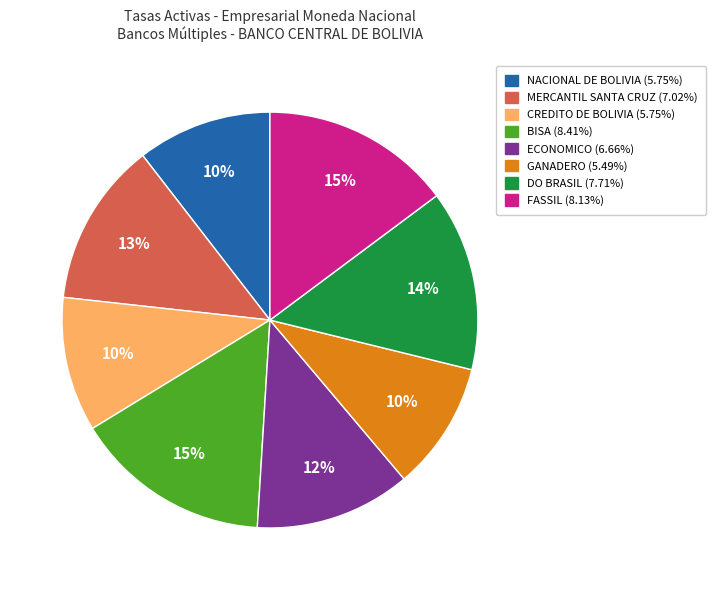

What percentage is the NACIONAL DE BOLIVIA slice, to the nearest percent?

10%